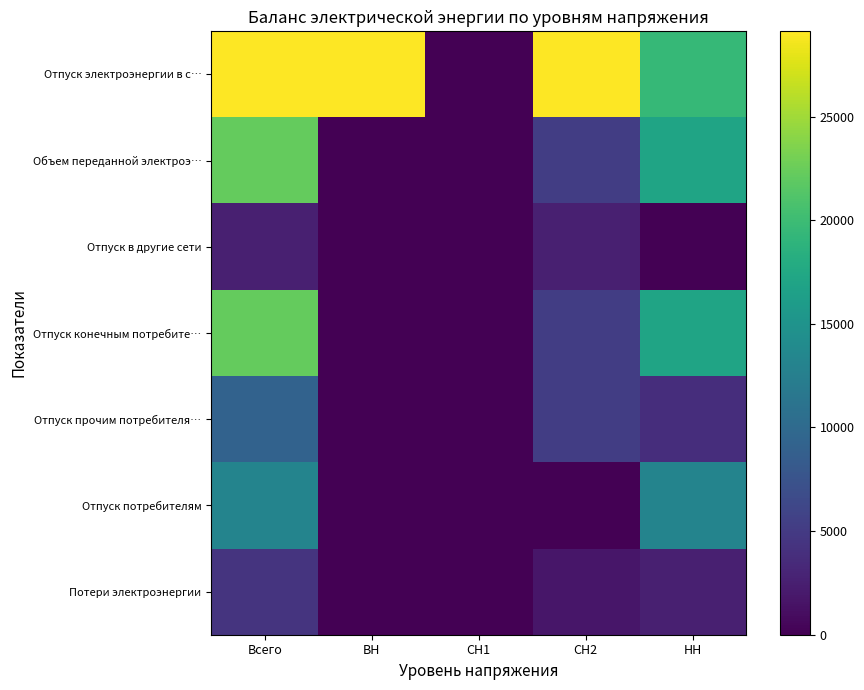

What is the difference between the highest and lowest values at ВН?

29117.4